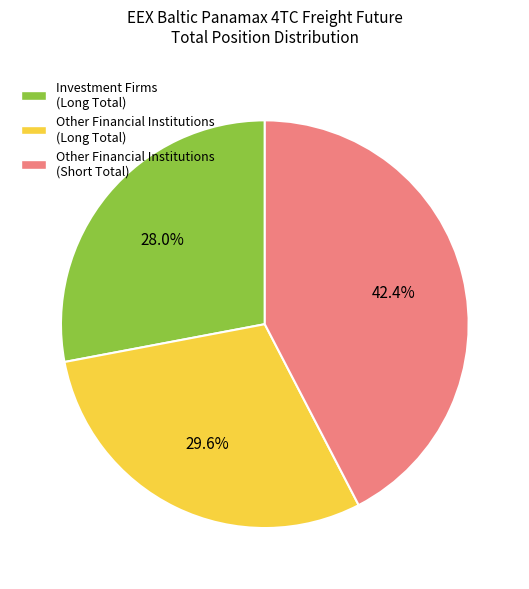

To the nearest percent, what is the average slice percentage?

33%